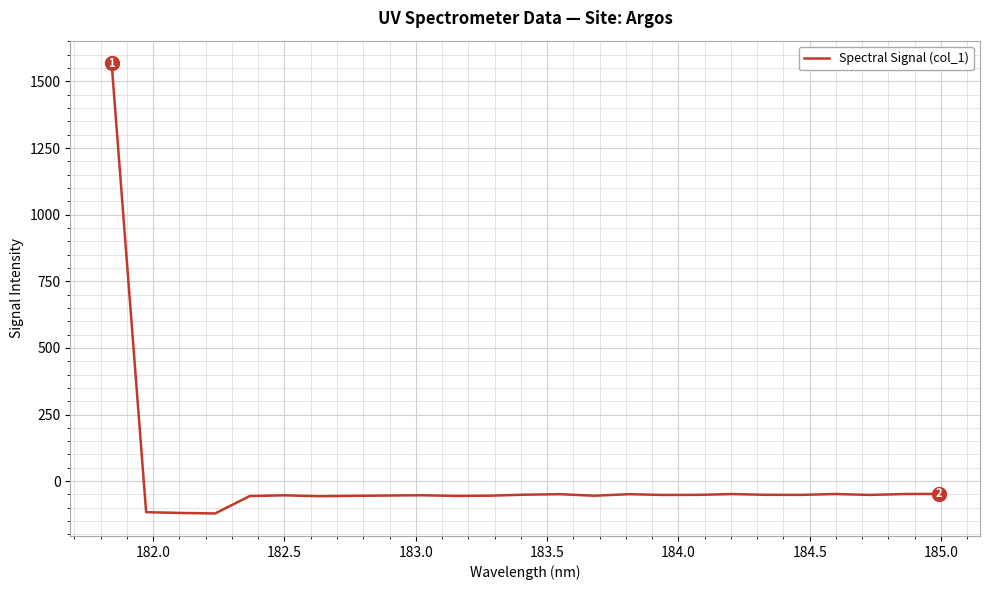

What is the smallest value displayed?

-121.3